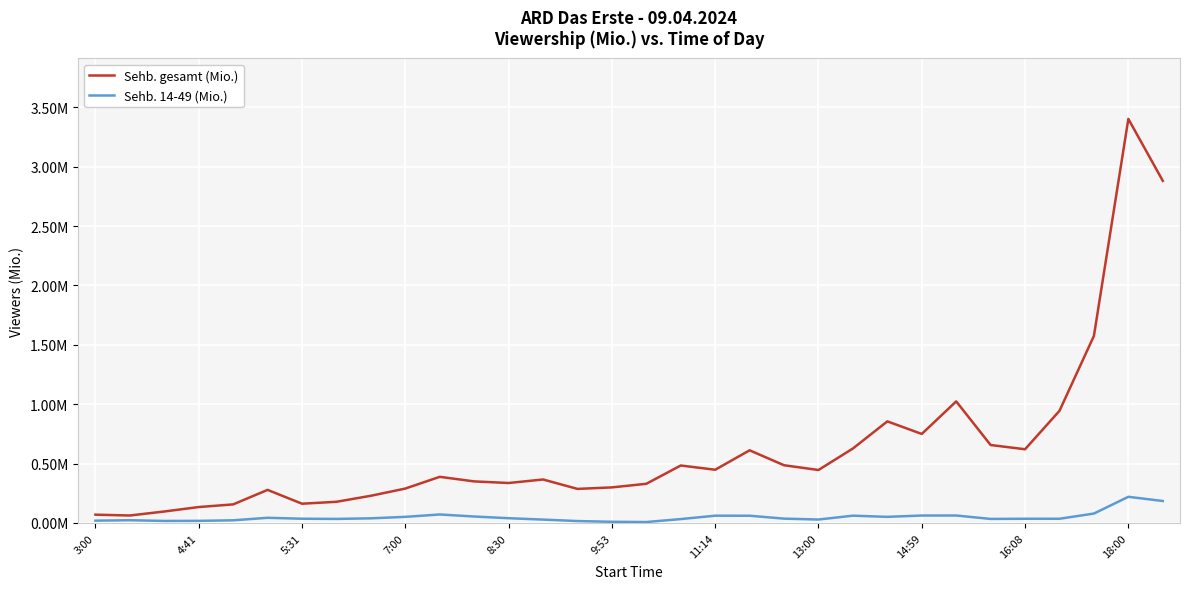

True or false: Sehb. 14-49 (Mio.) and Sehb. gesamt (Mio.) intersect in this chart.

False